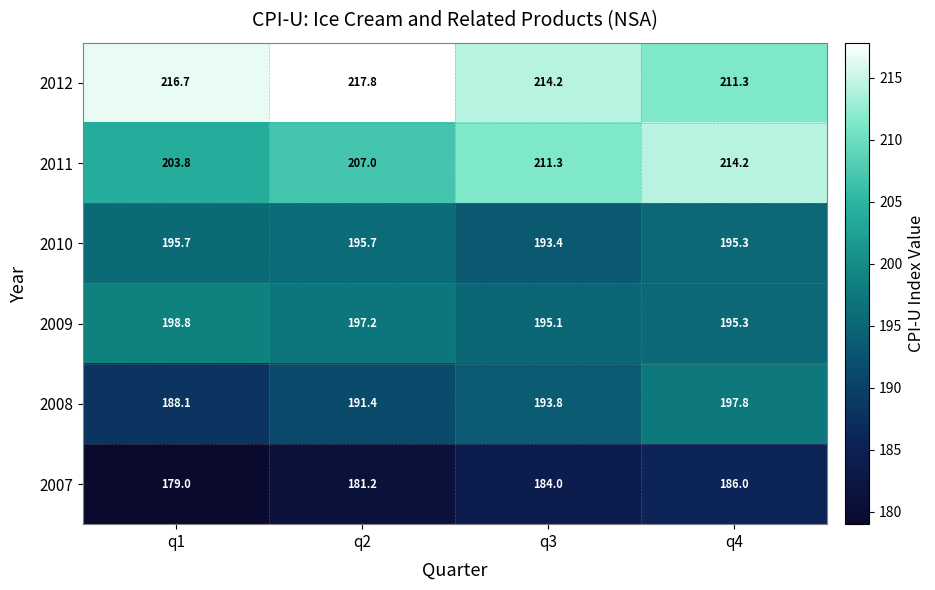

At which label is 2009 closest to 196?

q4